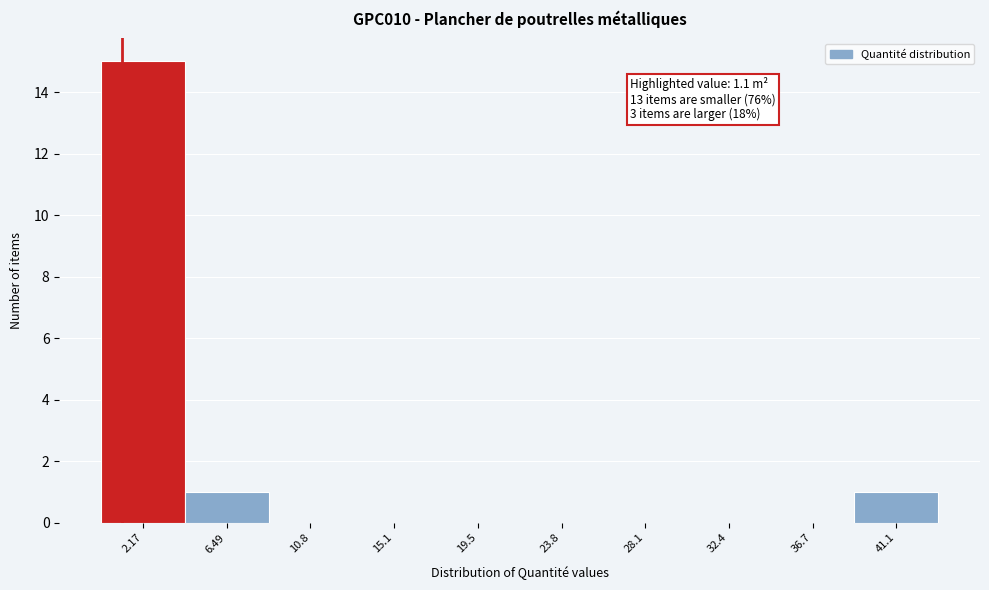

Which range on the x-axis has the tallest bar?

0.0 to 4.5